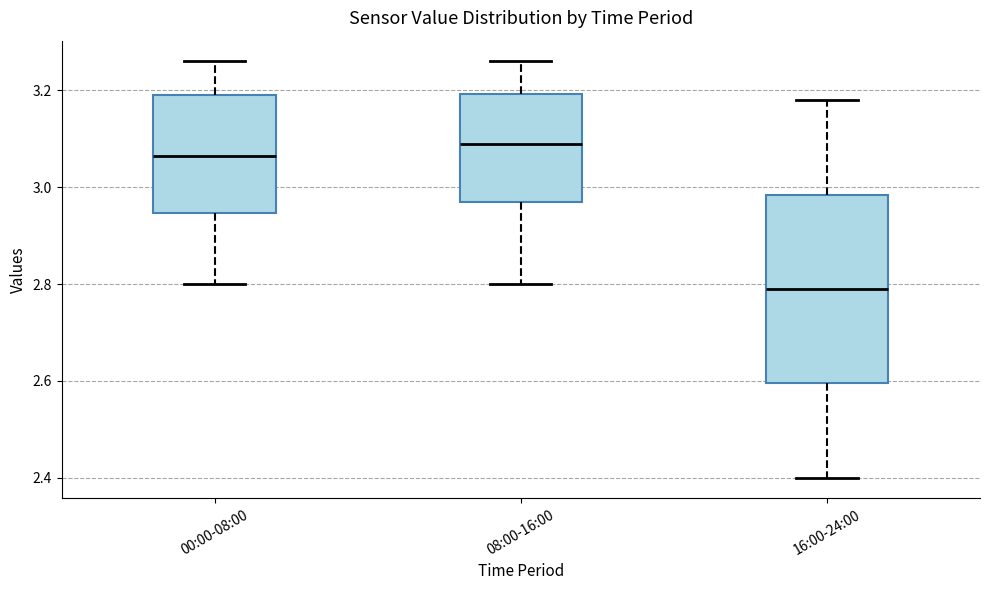

Comparing the boxes themselves (not the whiskers), which one is the tallest?

16:00-24:00